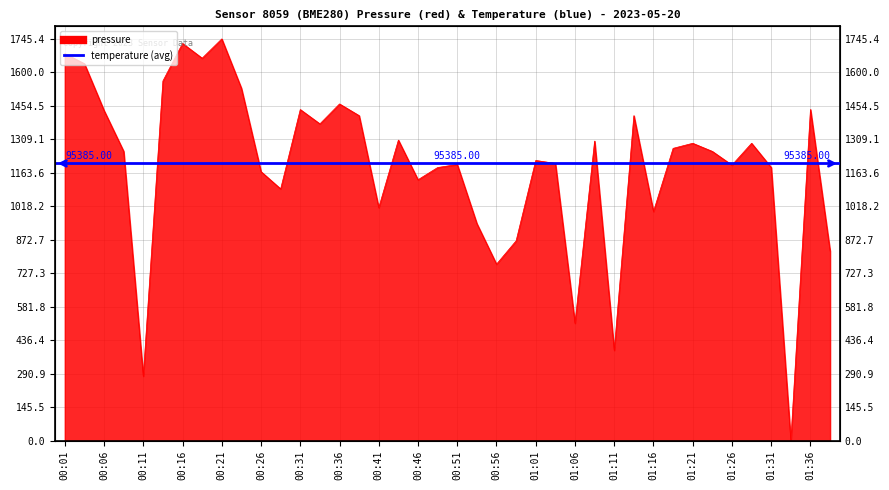

Does the chart have visible grid lines?

Yes